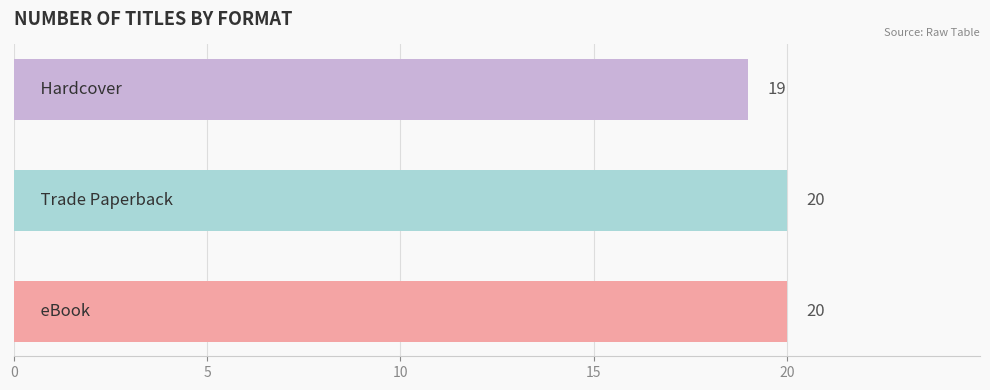

What is the average value?

20